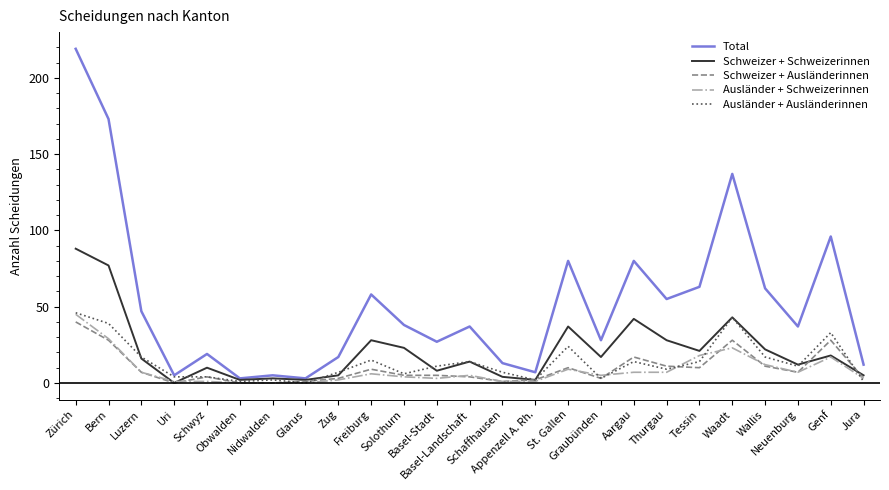

What is the maximum value for Total?

219